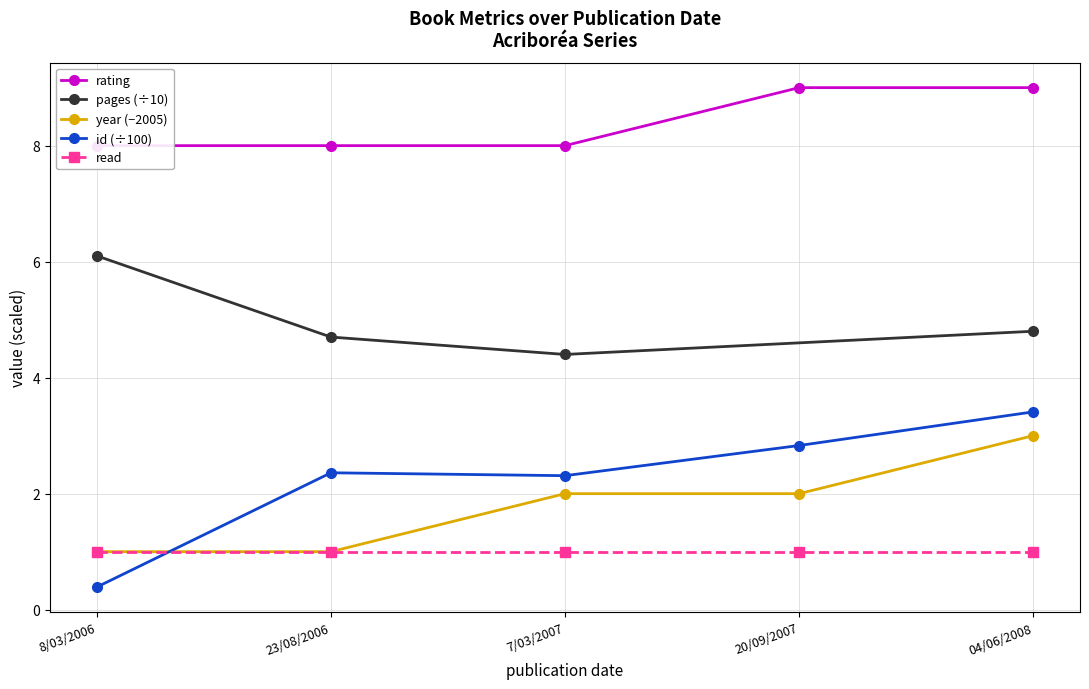

At which label is id closest to 1?

8/03/2006